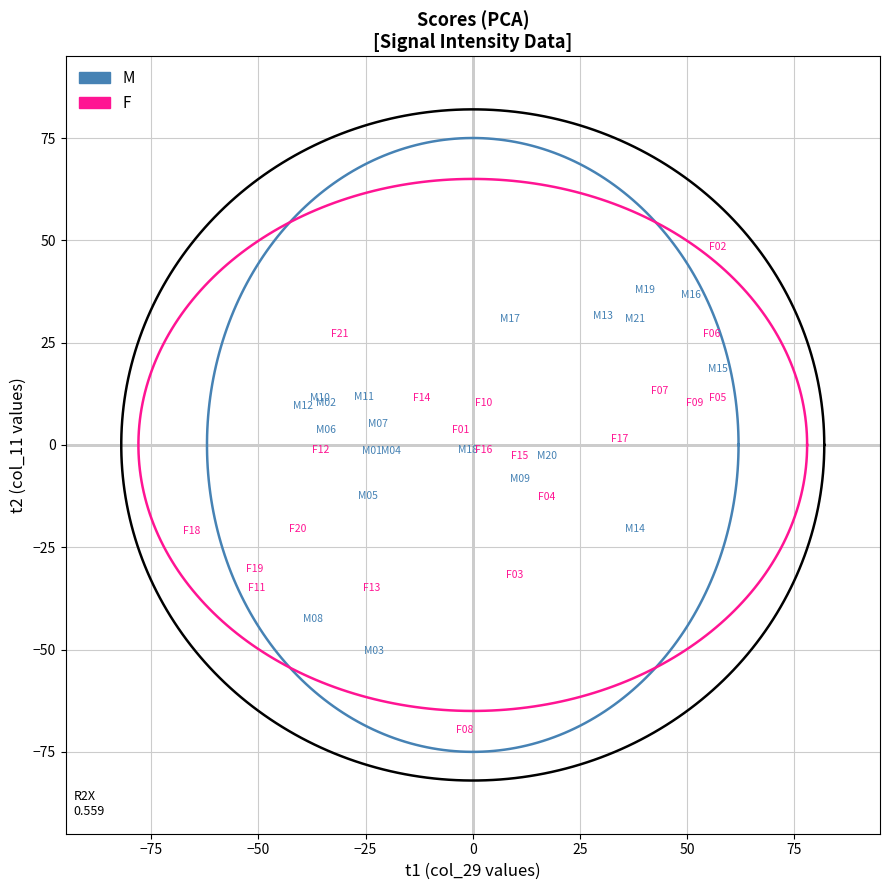

Which series has the widest spread of Y values?

F